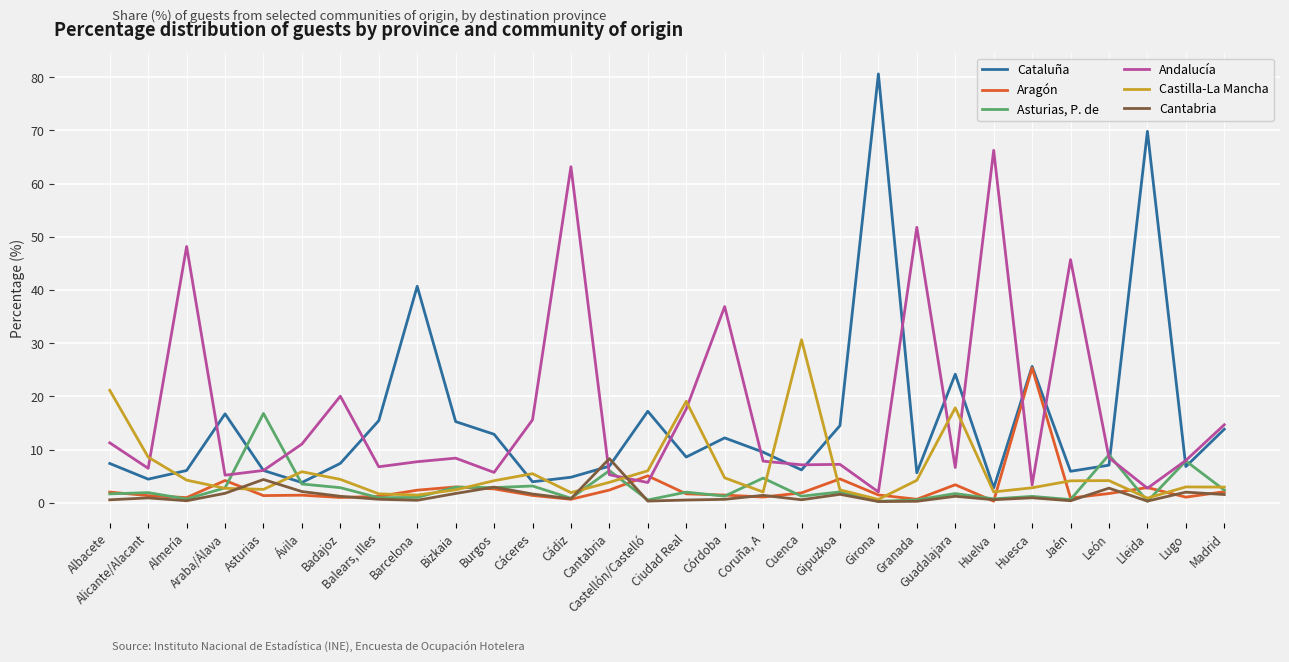

True or false: Cataluña and Cantabria intersect in this chart.

True